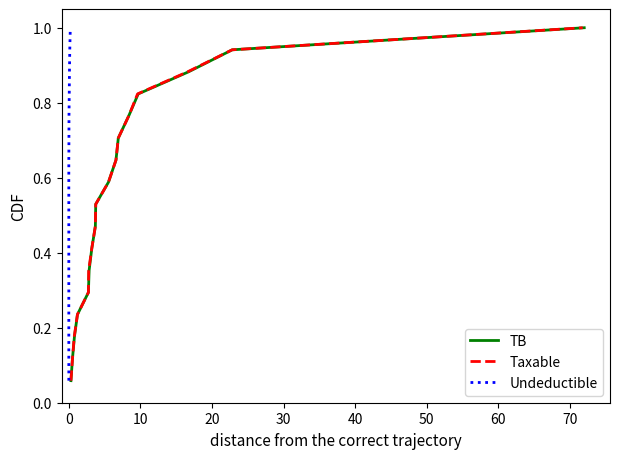

True or false: Taxable has more than 0 interior local peaks.

False